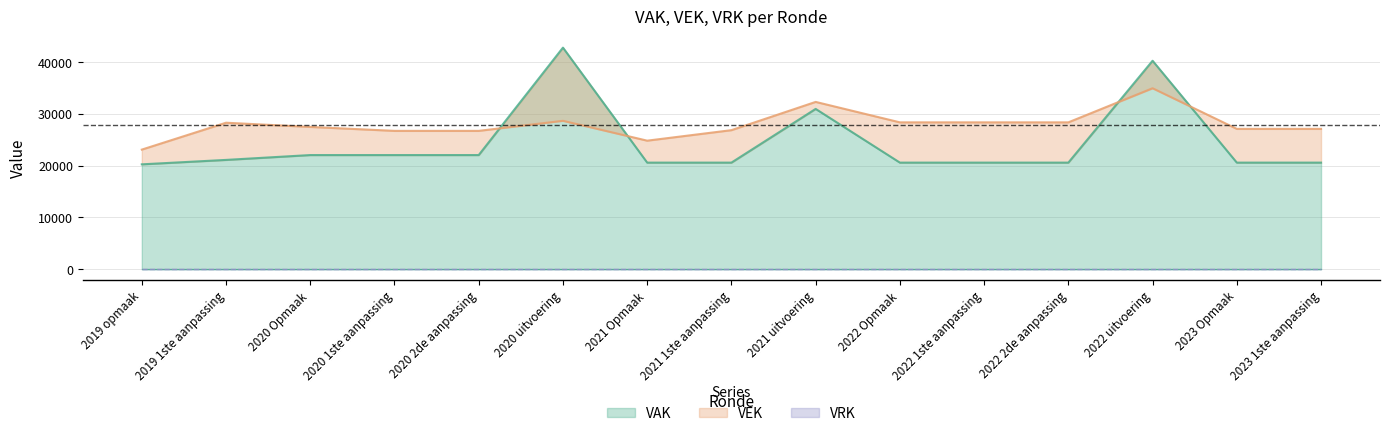

What is the value of the VEK point at the 7th from the left?

24837